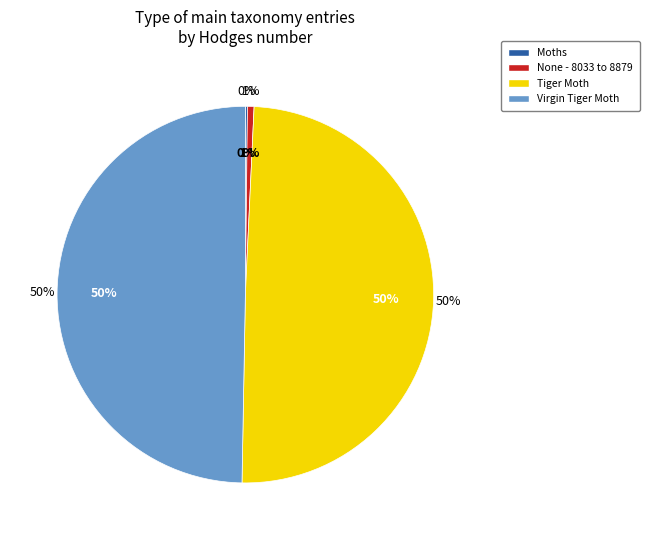

Between None - 8033 to 8879 and Tiger Moth, which is larger?

Tiger Moth